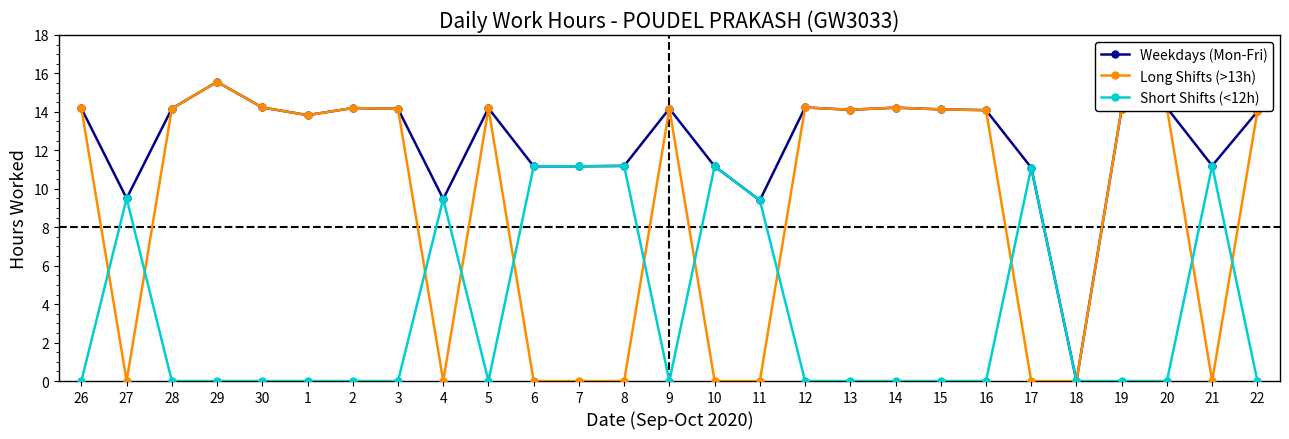

Where is the first local maximum for Long Shifts (>13h)?

29